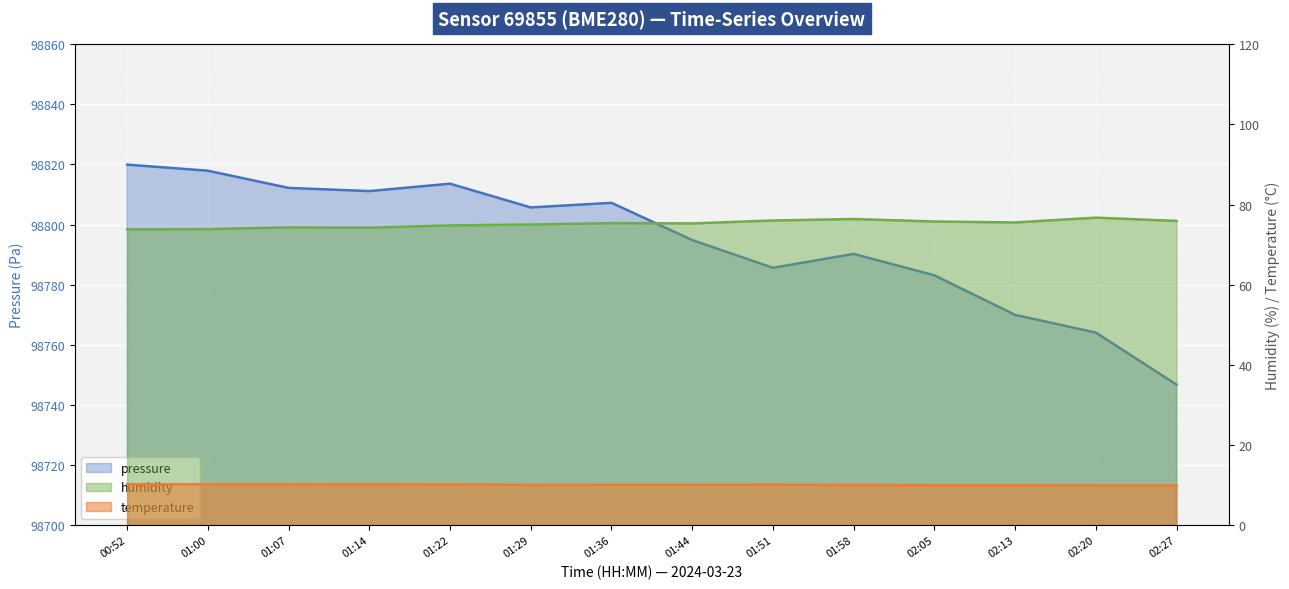

What is the difference between the pressure values at 01:29 and 01:22?

7.9